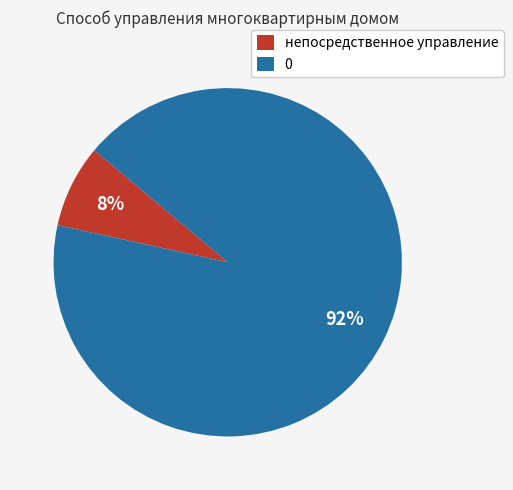

Do непосредственное управление and 0 together represent more than half of the pie?

Yes